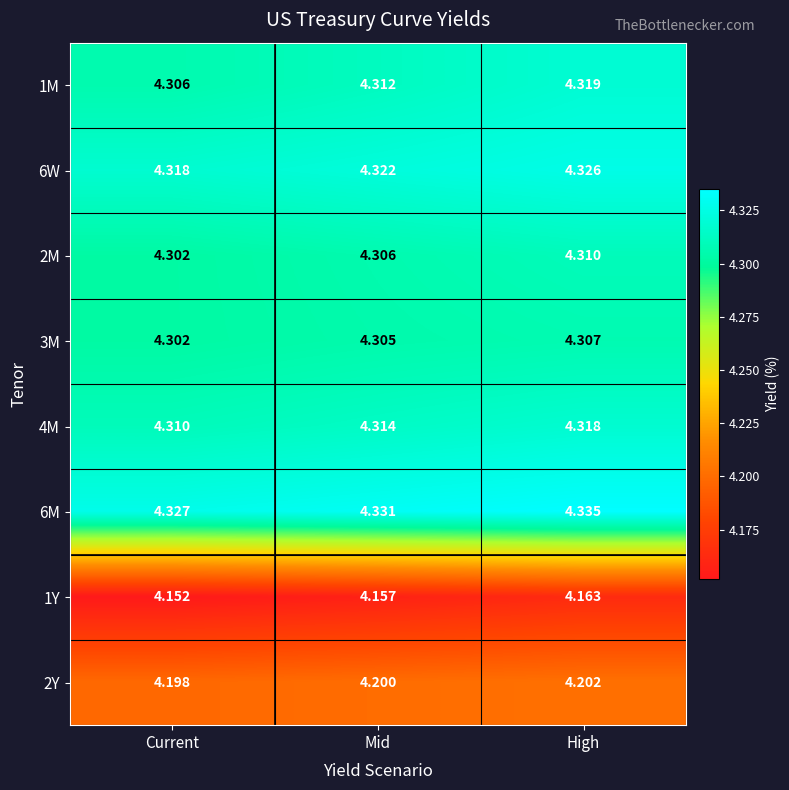

Is the value of 6M at Mid greater than the value of 1M at Mid?

Yes